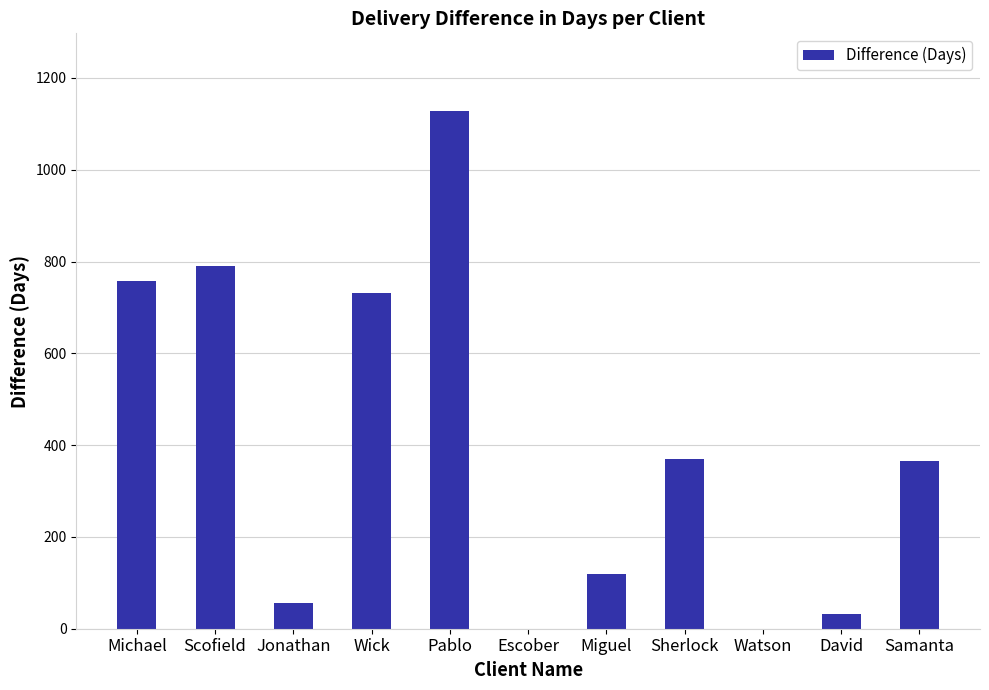

How many categories are shown in the chart?

11